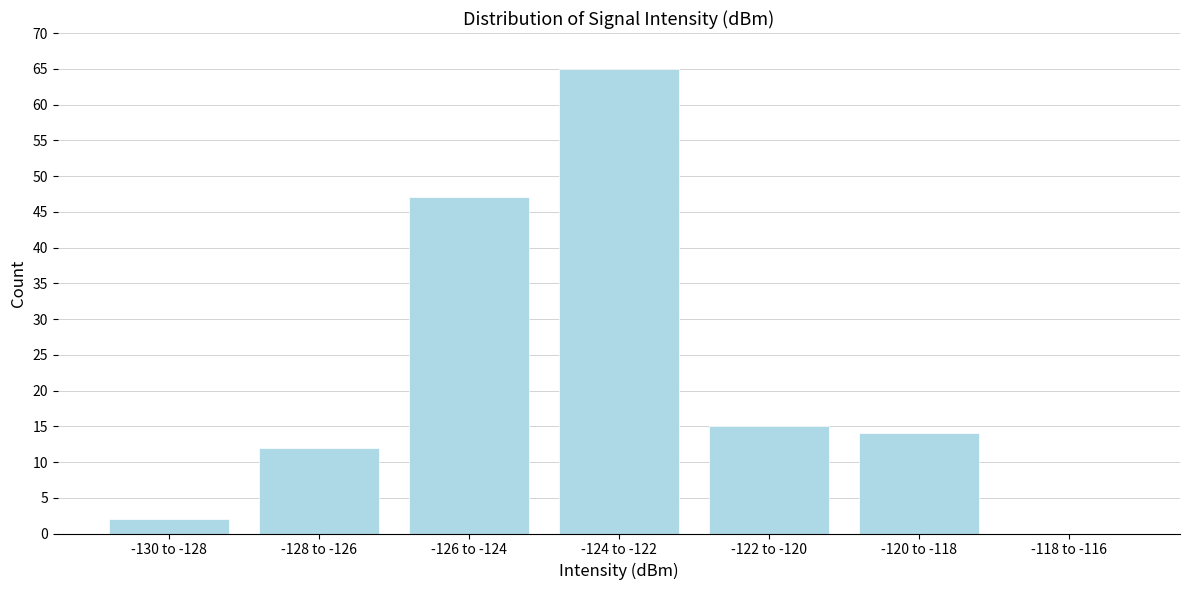

Reading left to right, list all the values displayed in this chart.

-130 to -128=2	-128 to -126=12	-126 to -124=47	-124 to -122=65	-122 to -120=15	-120 to -118=14	-118 to -116=0